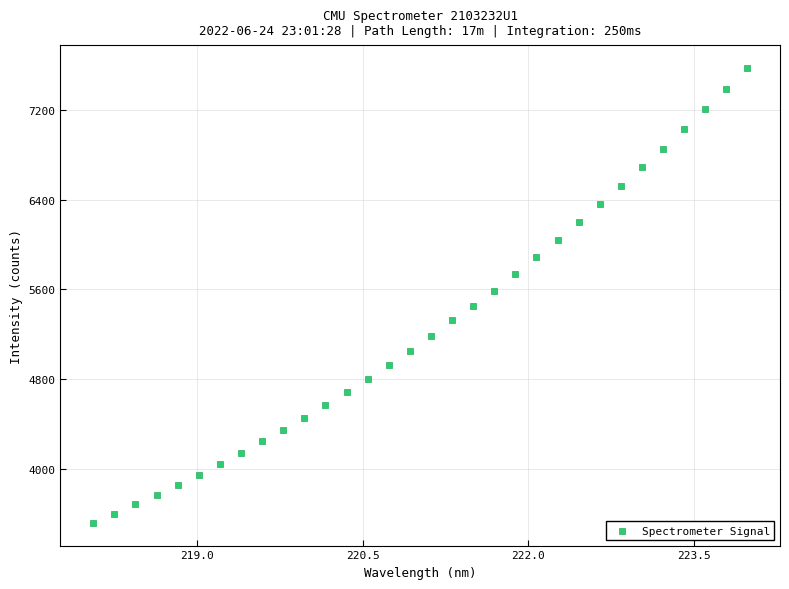

What is the range of X values (max minus min)?

5.9